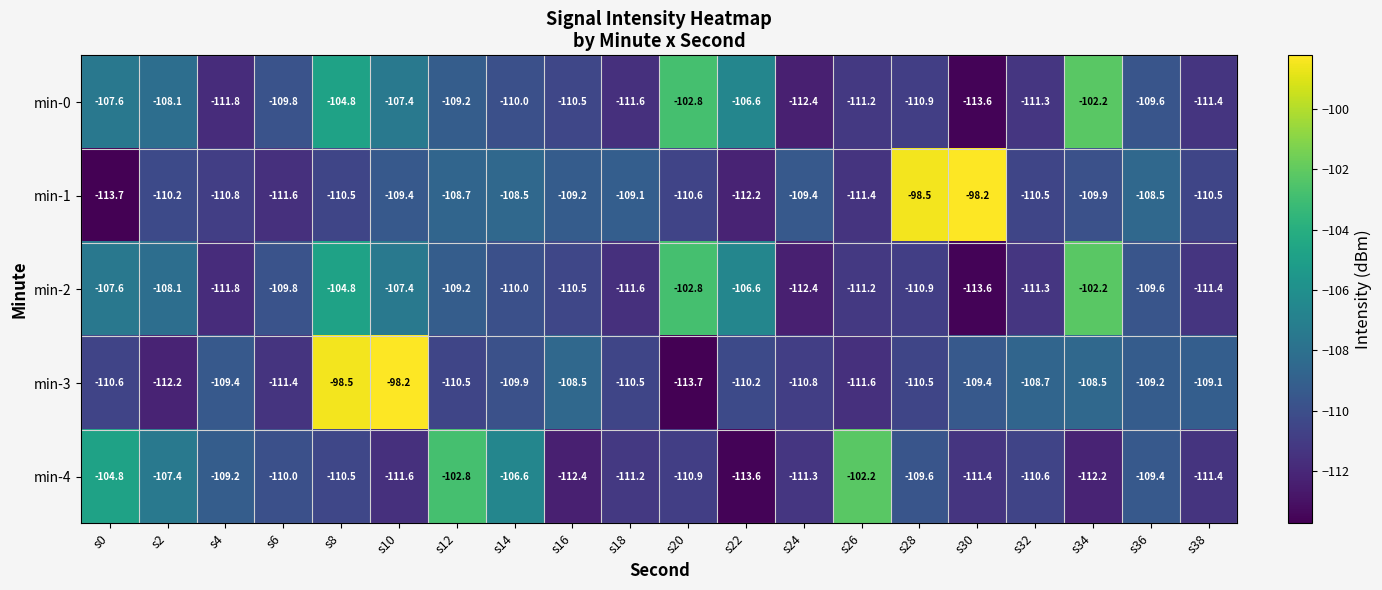

Read the min-0 value at s2.

-108.1